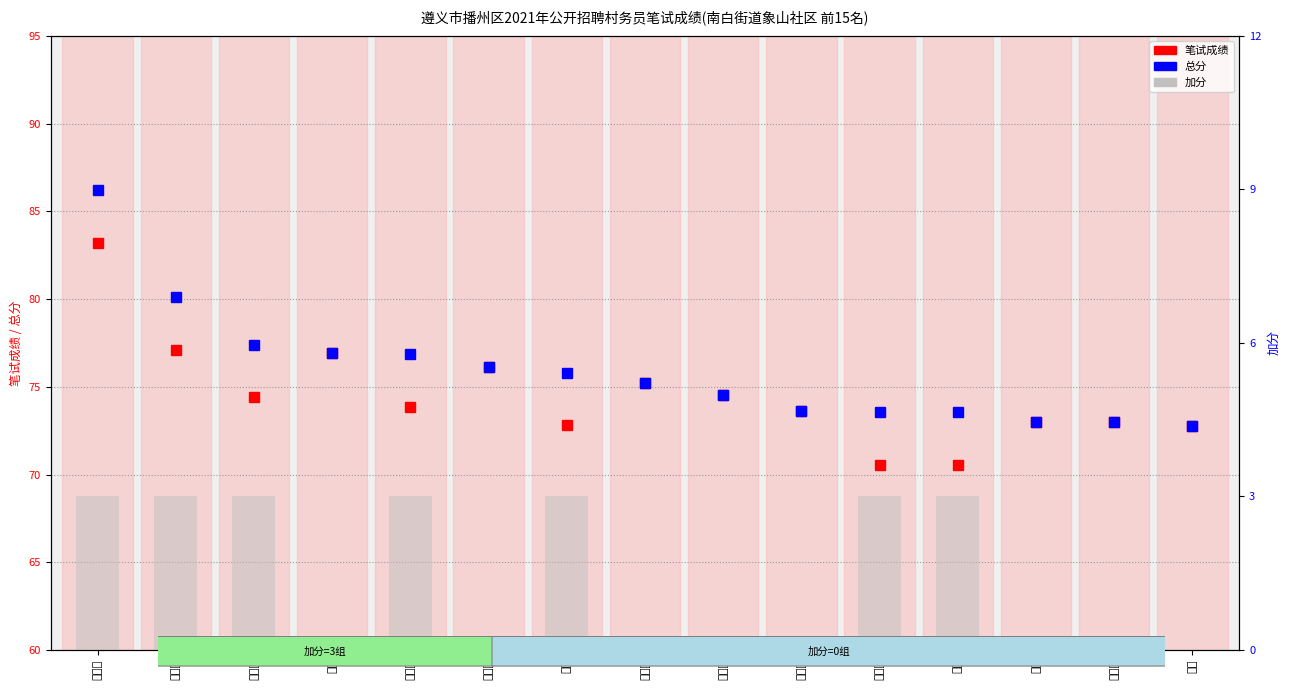

At 陈雷, list the series in order from largest to smallest.

总分, 笔试成绩, 加分